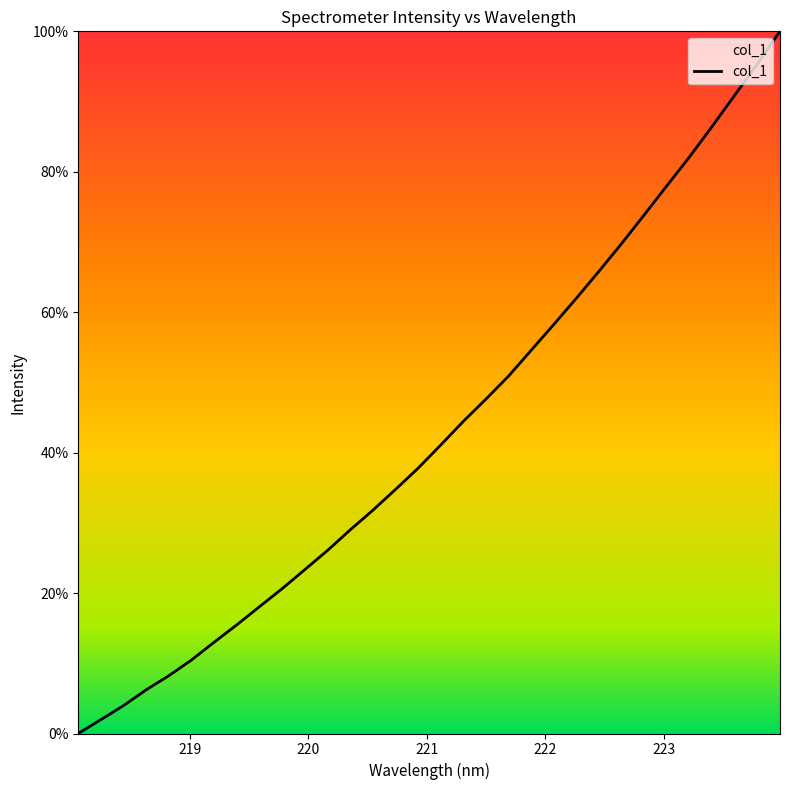

What is the difference between the second highest and minimum values?

95.4